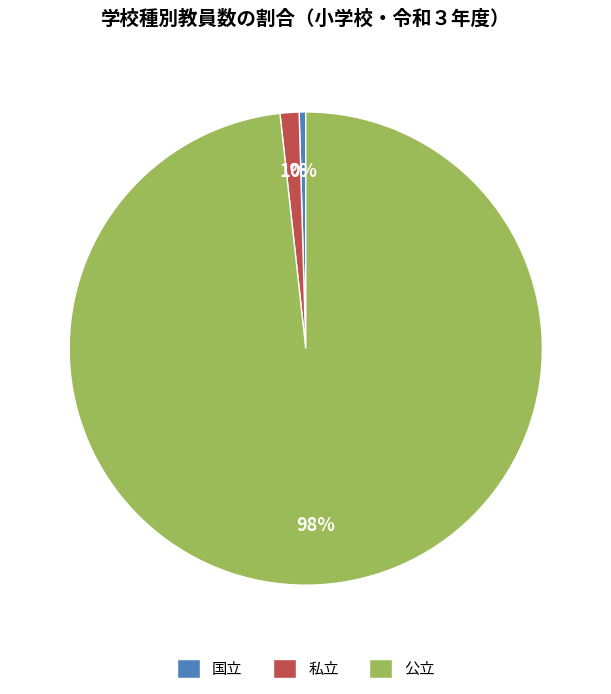

To the nearest percent, what portion does 私立 represent?

1%